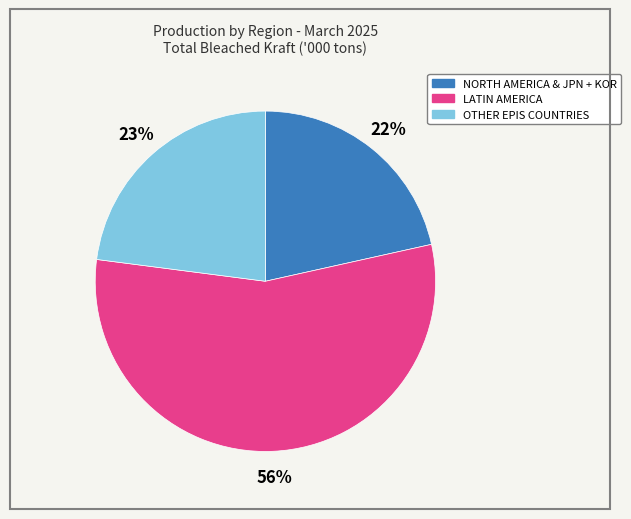

To the nearest percent, what percentage of the pie is OTHER EPIS COUNTRIES?

23%